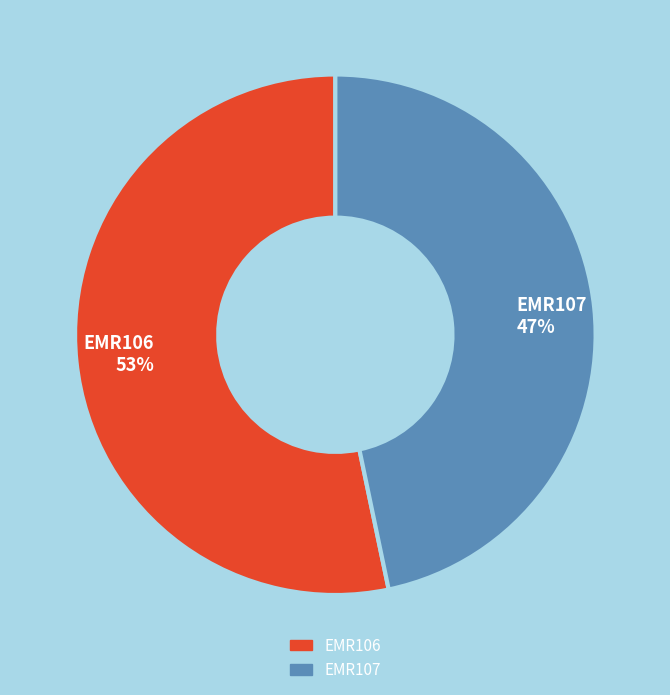

What percentage is the EMR106 slice, to the nearest percent?

53%